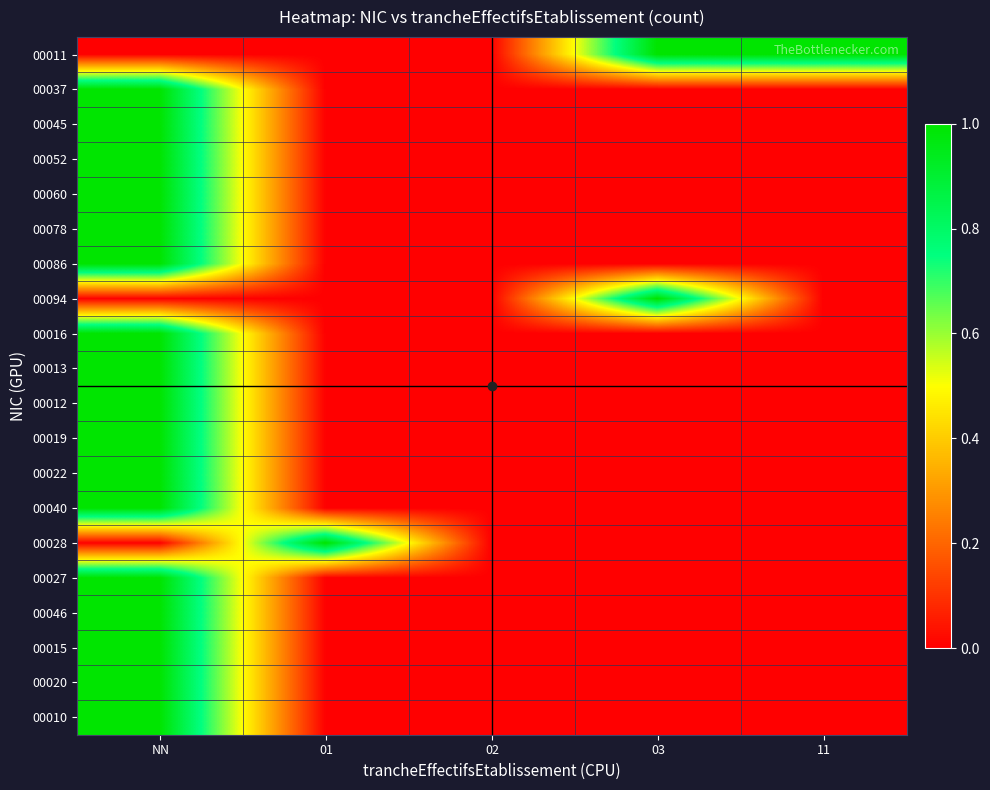

What is the difference between the highest and lowest values at 03?

1